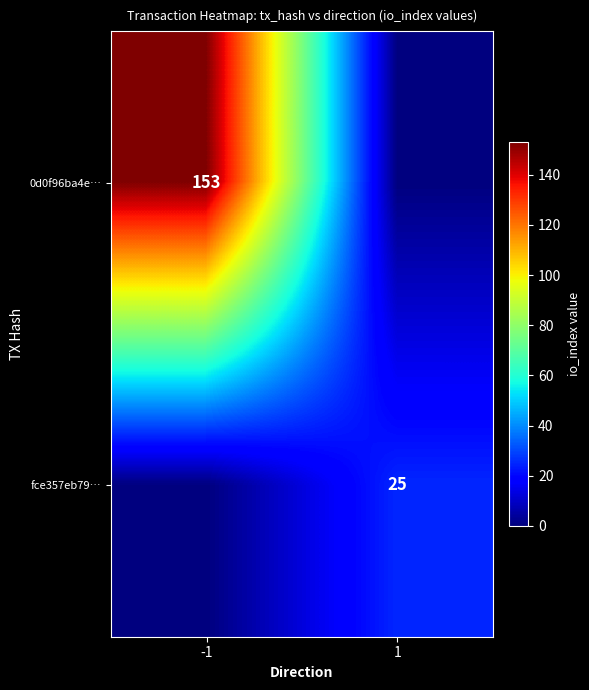

The 0d0f96ba4e… series shows 58 at -1. True or false?

False